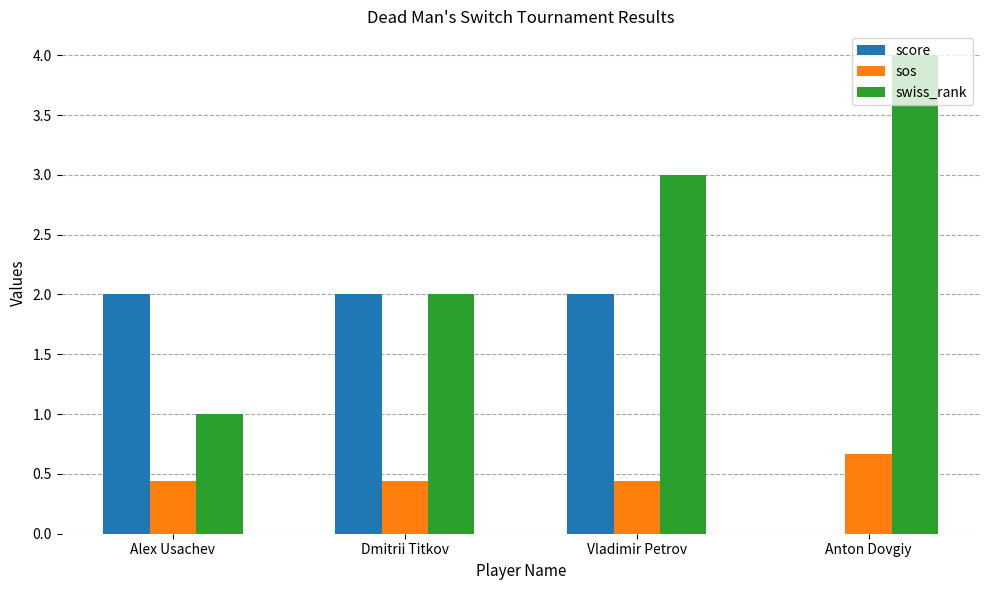

Are the bars grouped side by side (vs. stacked)?

Yes